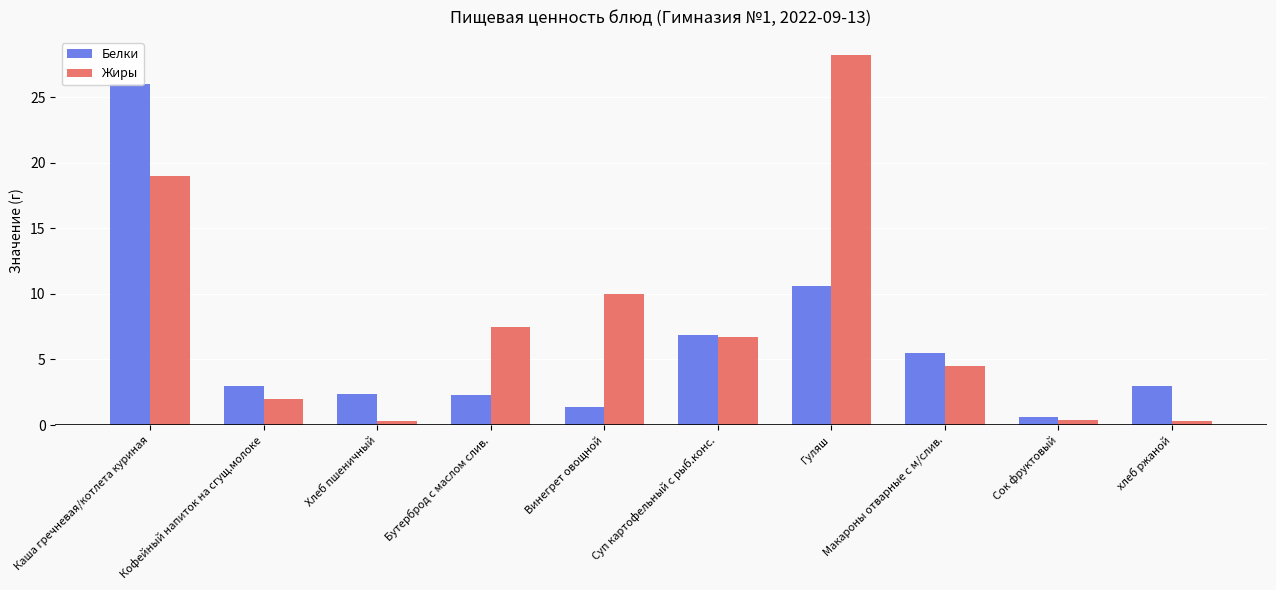

What is the minimum value for Белки?

0.6